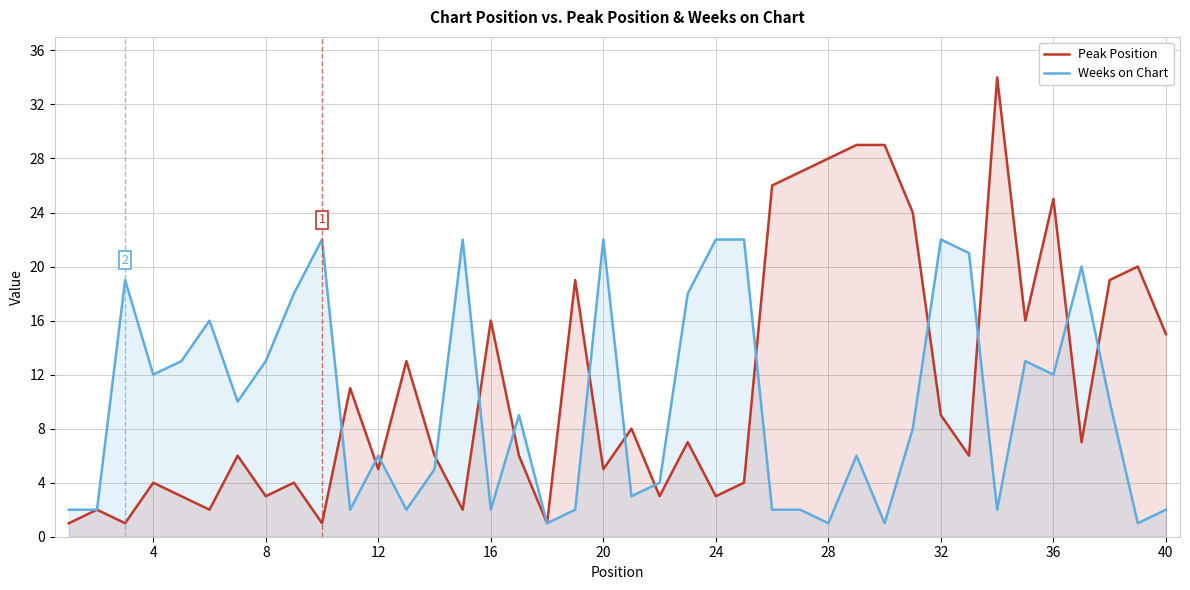

How many intersections are there between Weeks on Chart and Peak Position?

14